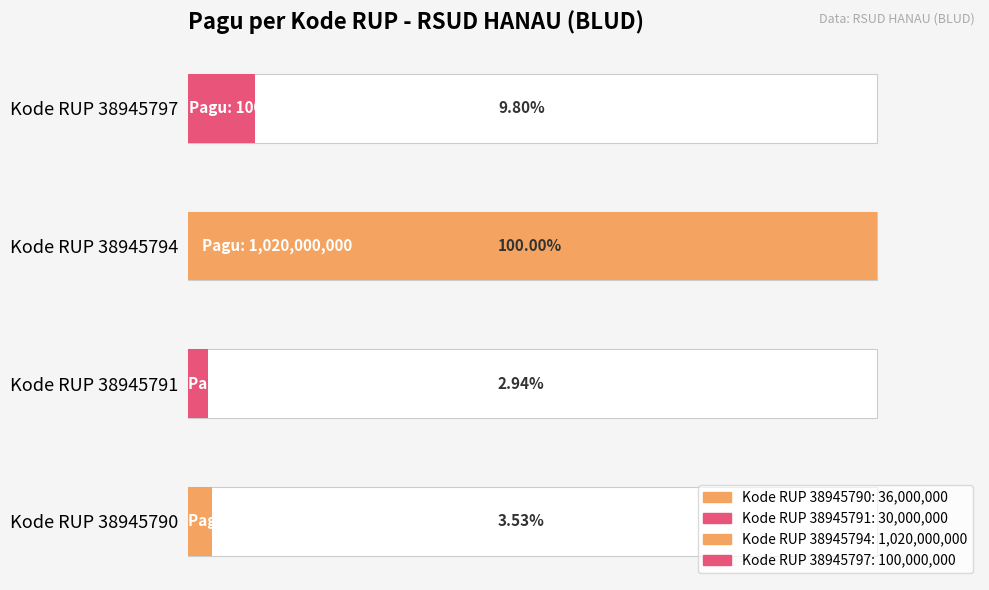

True or false: the data shows 136724813 at 38945797.

False